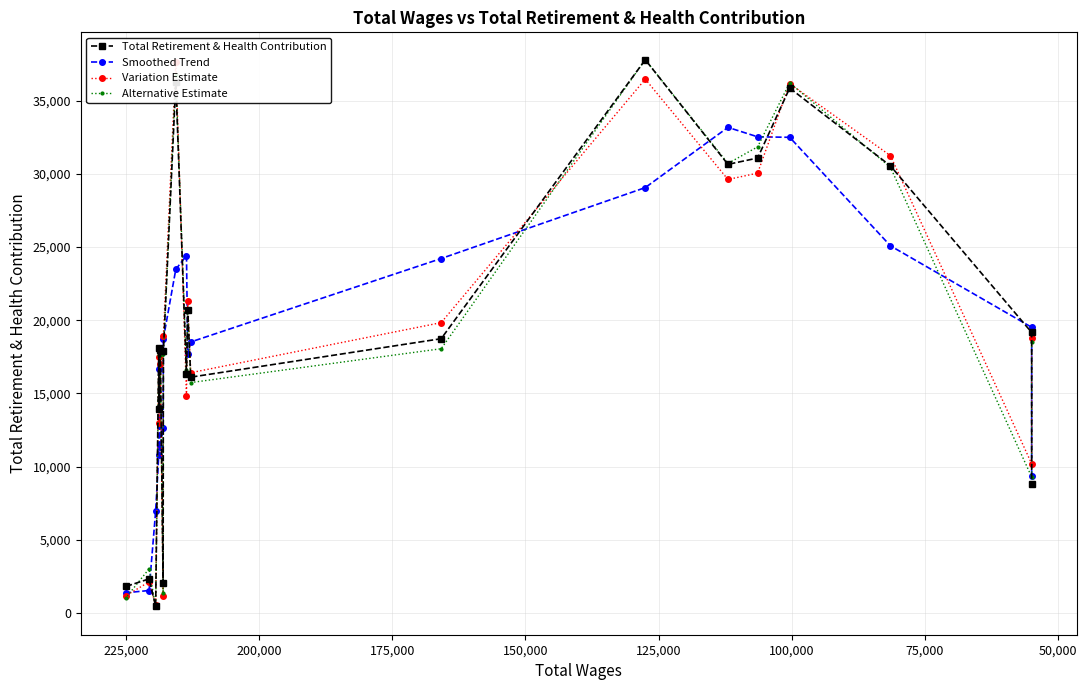

What are all the series names shown in the legend?

Total Retirement & Health Contribution, Smoothed Trend, Variation Estimate, Alternative Estimate